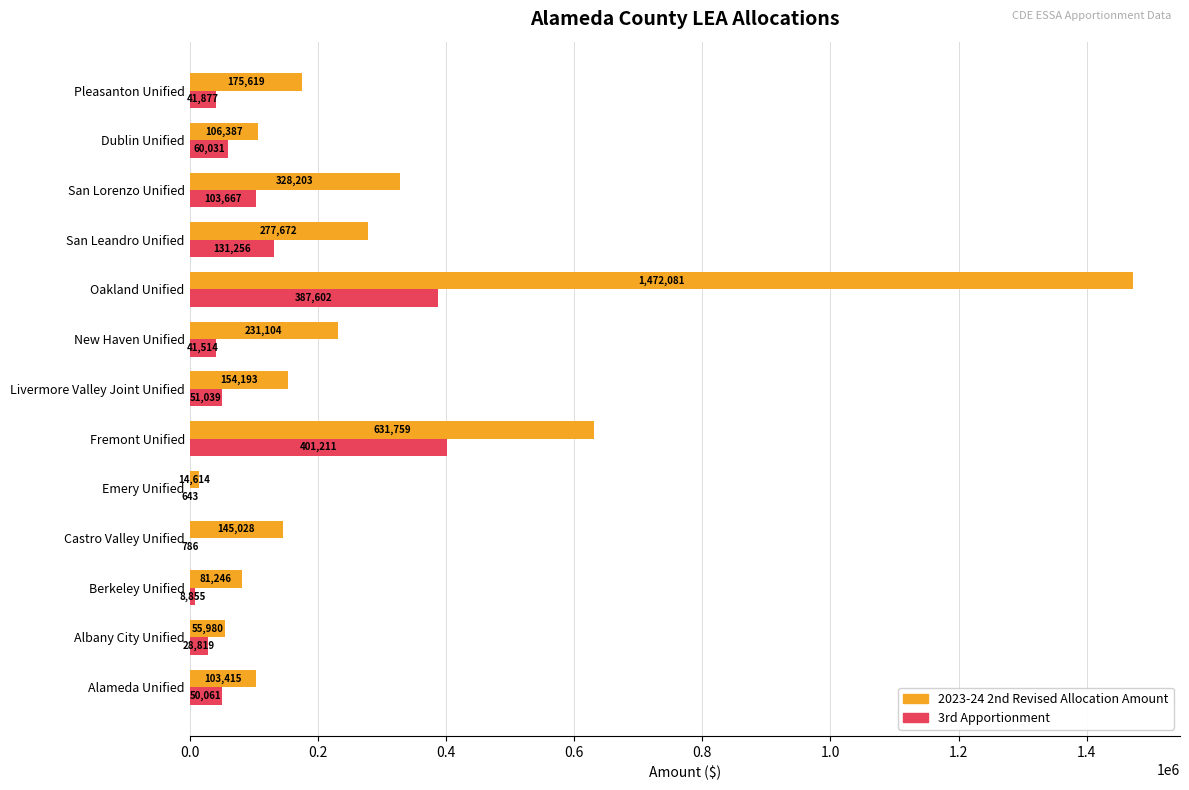

Is it true that 2023-24 2nd Revised Allocation Amount equals 378509 at San Leandro Unified?

False